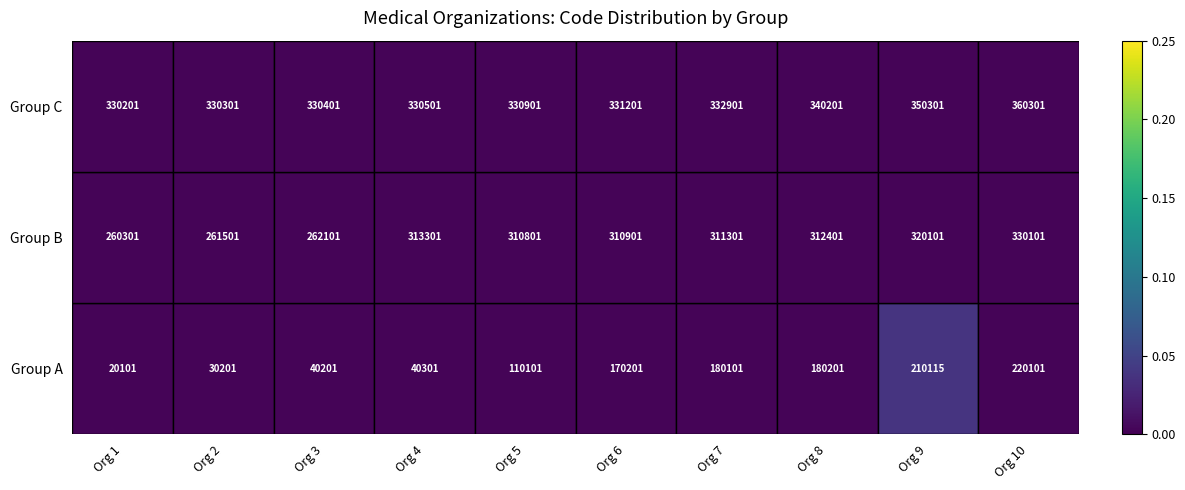

Read the Group A value at Org 2, to the nearest 50.

30200